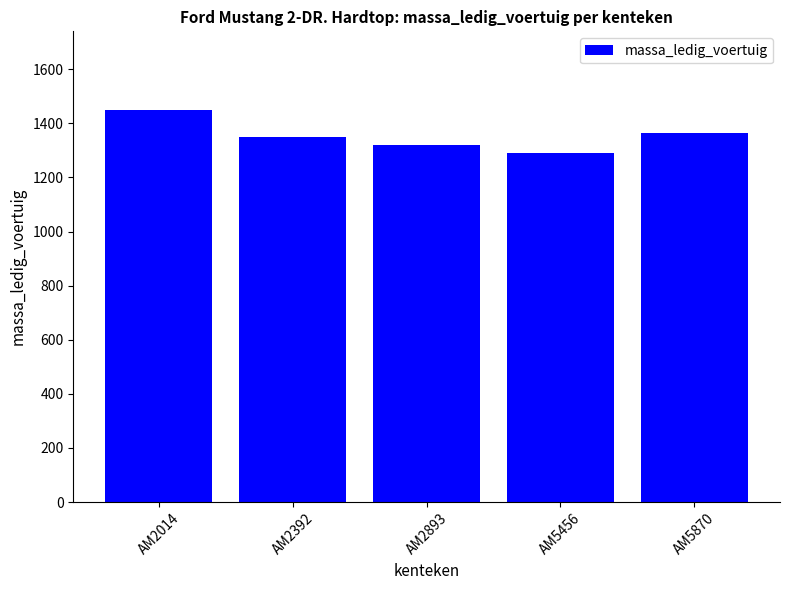

How many values are below 1350?

2